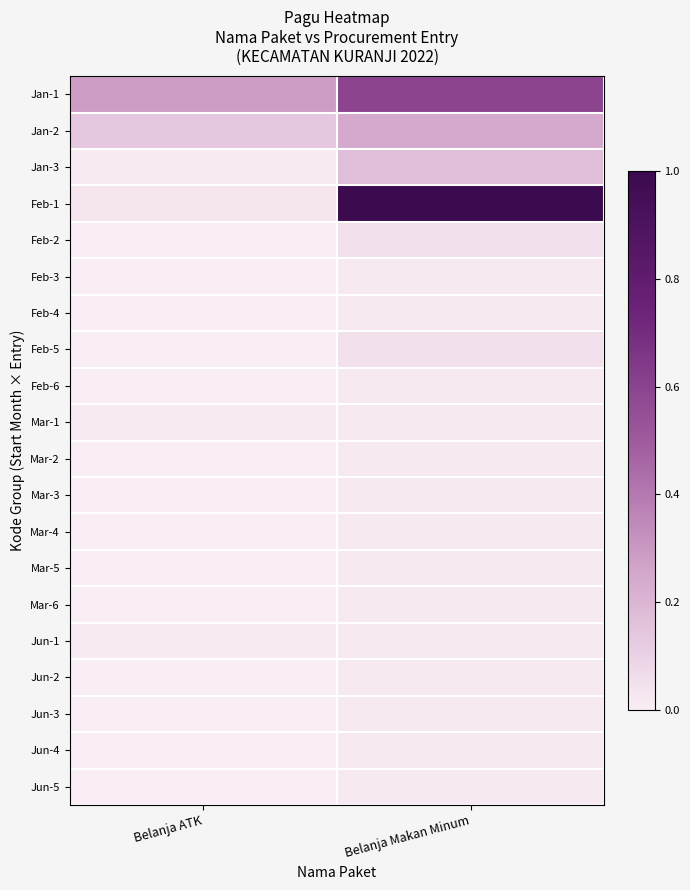

At which category is the sum across all series the highest?

Belanja Makan Minum